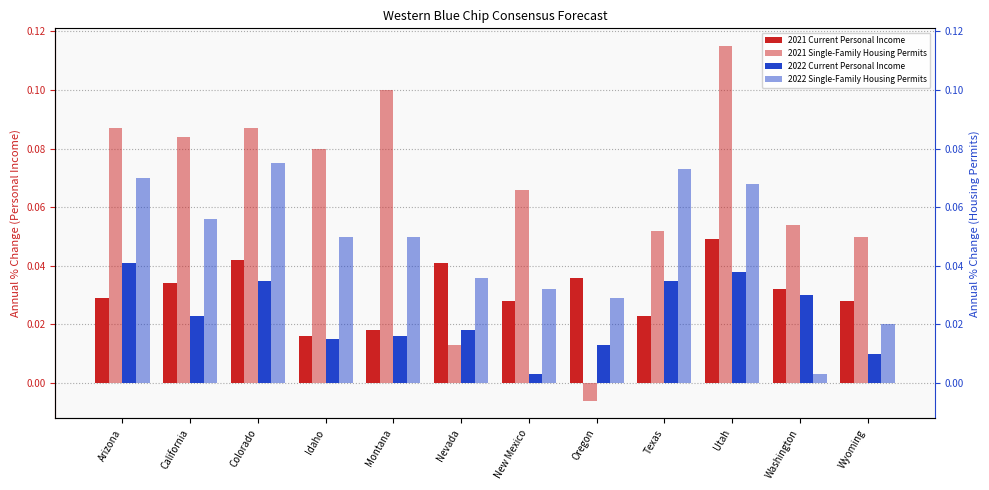

The value of 2022 Current Personal Income at Texas is 0.0. True or false?

False